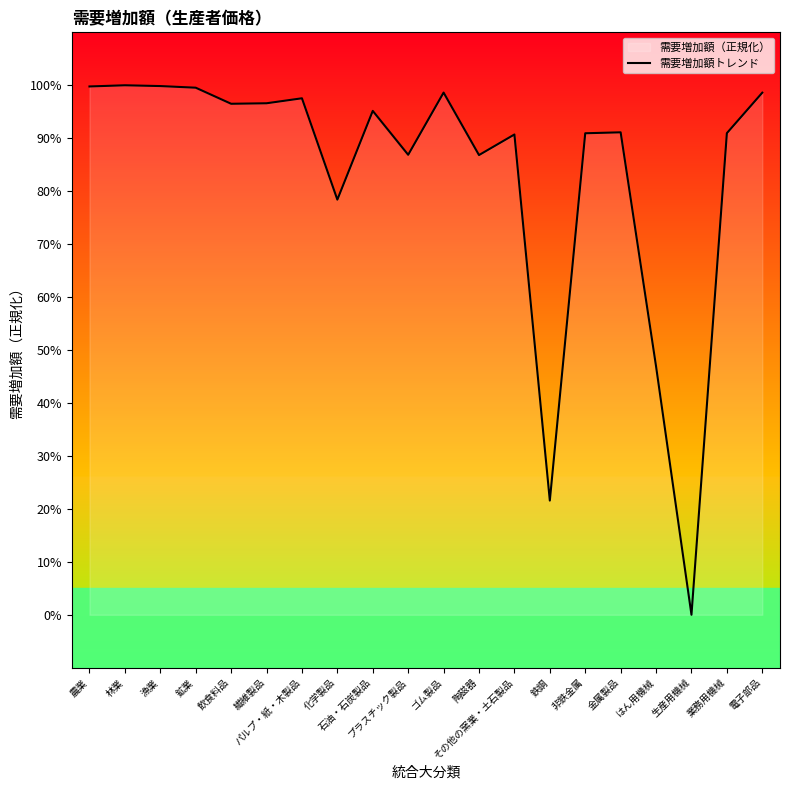

Where does the data first go above 95?

農業